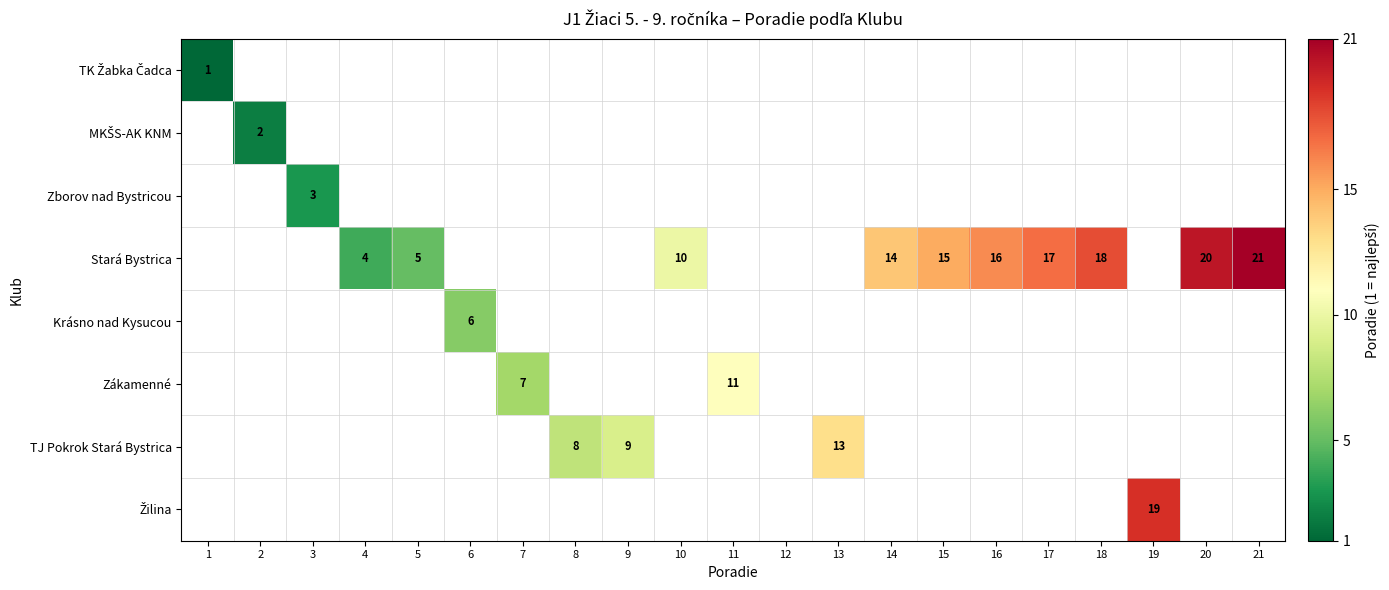

Is it true that Stará Bystrica equals 4 at 4?

True